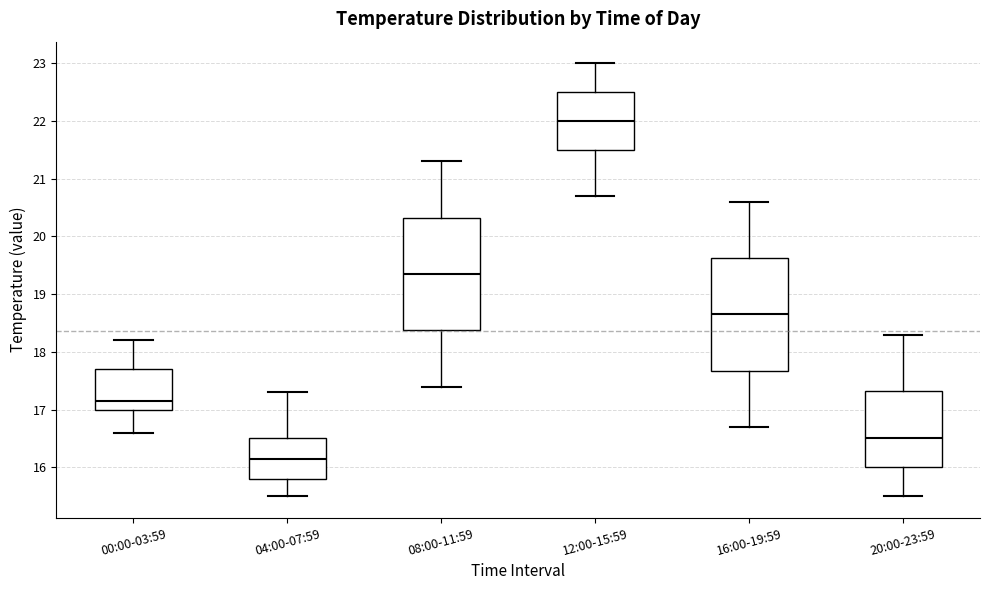

Reading left to right, read every box against the y-axis: the position of its median line, the range the box covers, and the ends of its whiskers. The values are not printed on the chart, so give them approximately, as read against the axis.

00:00-03:59: median 17.2, box 17.0 to 17.7, whiskers 16.6 to 18.2
04:00-07:59: median 16.2, box 15.8 to 16.5, whiskers 15.5 to 17.3
08:00-11:59: median 19.4, box 18.4 to 20.3, whiskers 17.4 to 21.3
12:00-15:59: median 22.0, box 21.5 to 22.5, whiskers 20.7 to 23.0
16:00-19:59: median 18.7, box 17.7 to 19.6, whiskers 16.7 to 20.6
20:00-23:59: median 16.5, box 16.0 to 17.3, whiskers 15.5 to 18.3